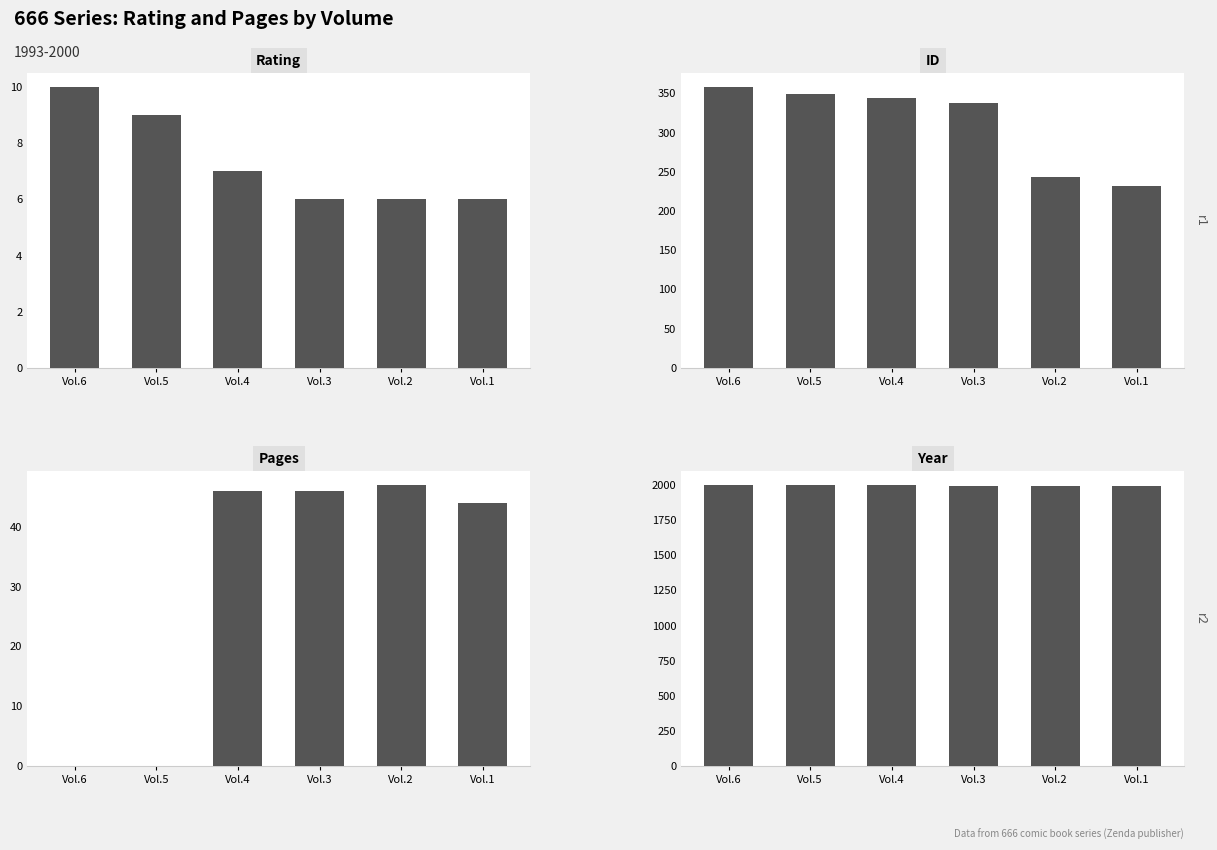

True or false: pages has a value of 68 at Vol.2.

False